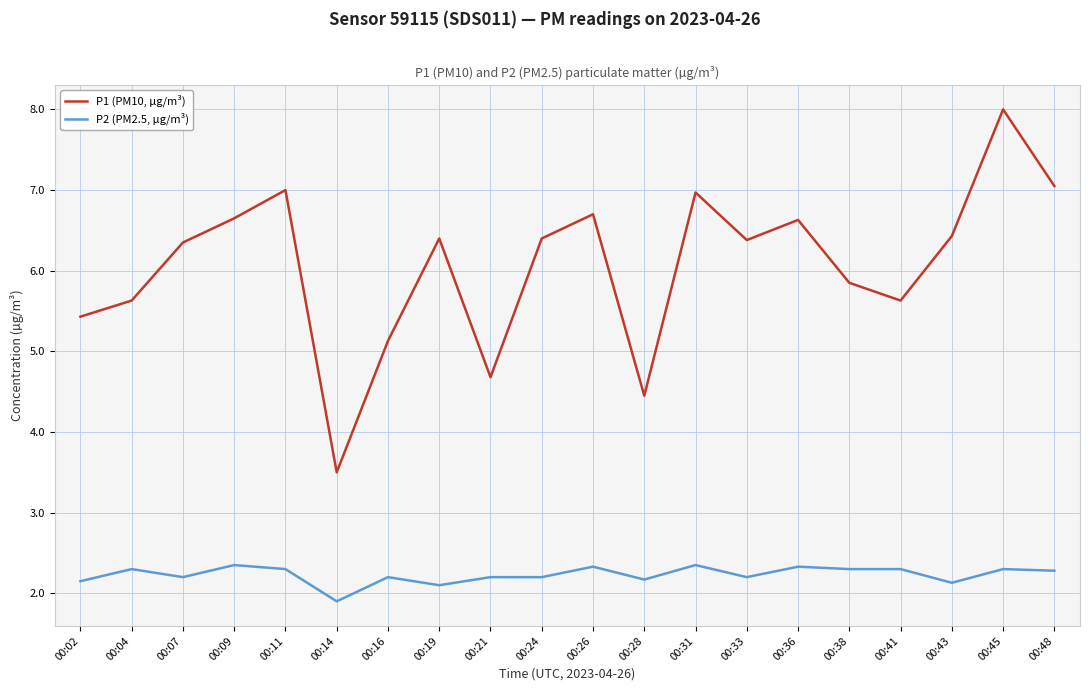

Is it true that P2 (PM2.5, µg/m³) equals 0.6 at 00:16?

False